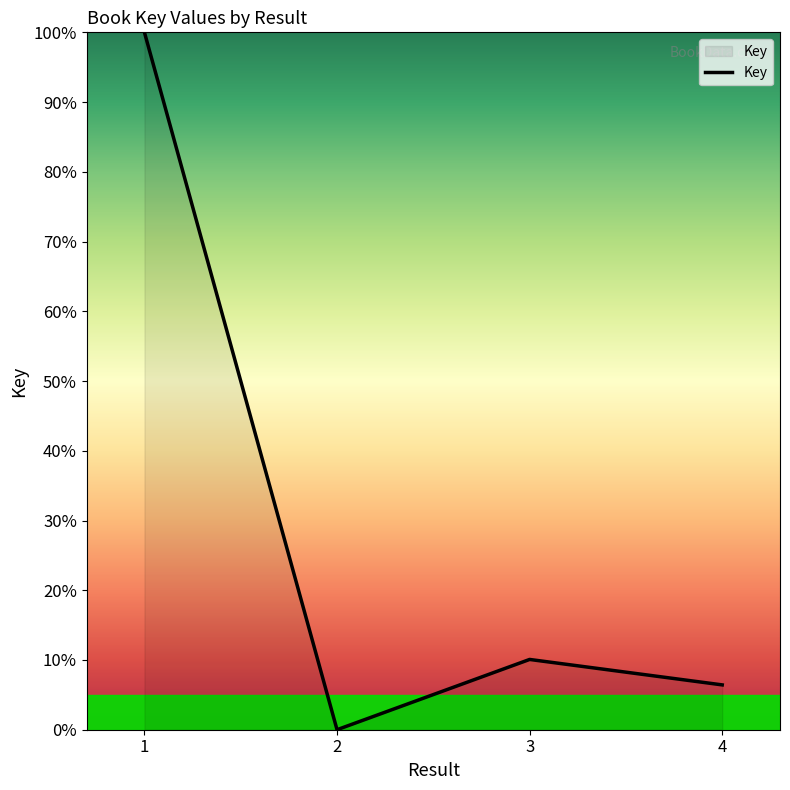

Count the number of values greater than 10.

2